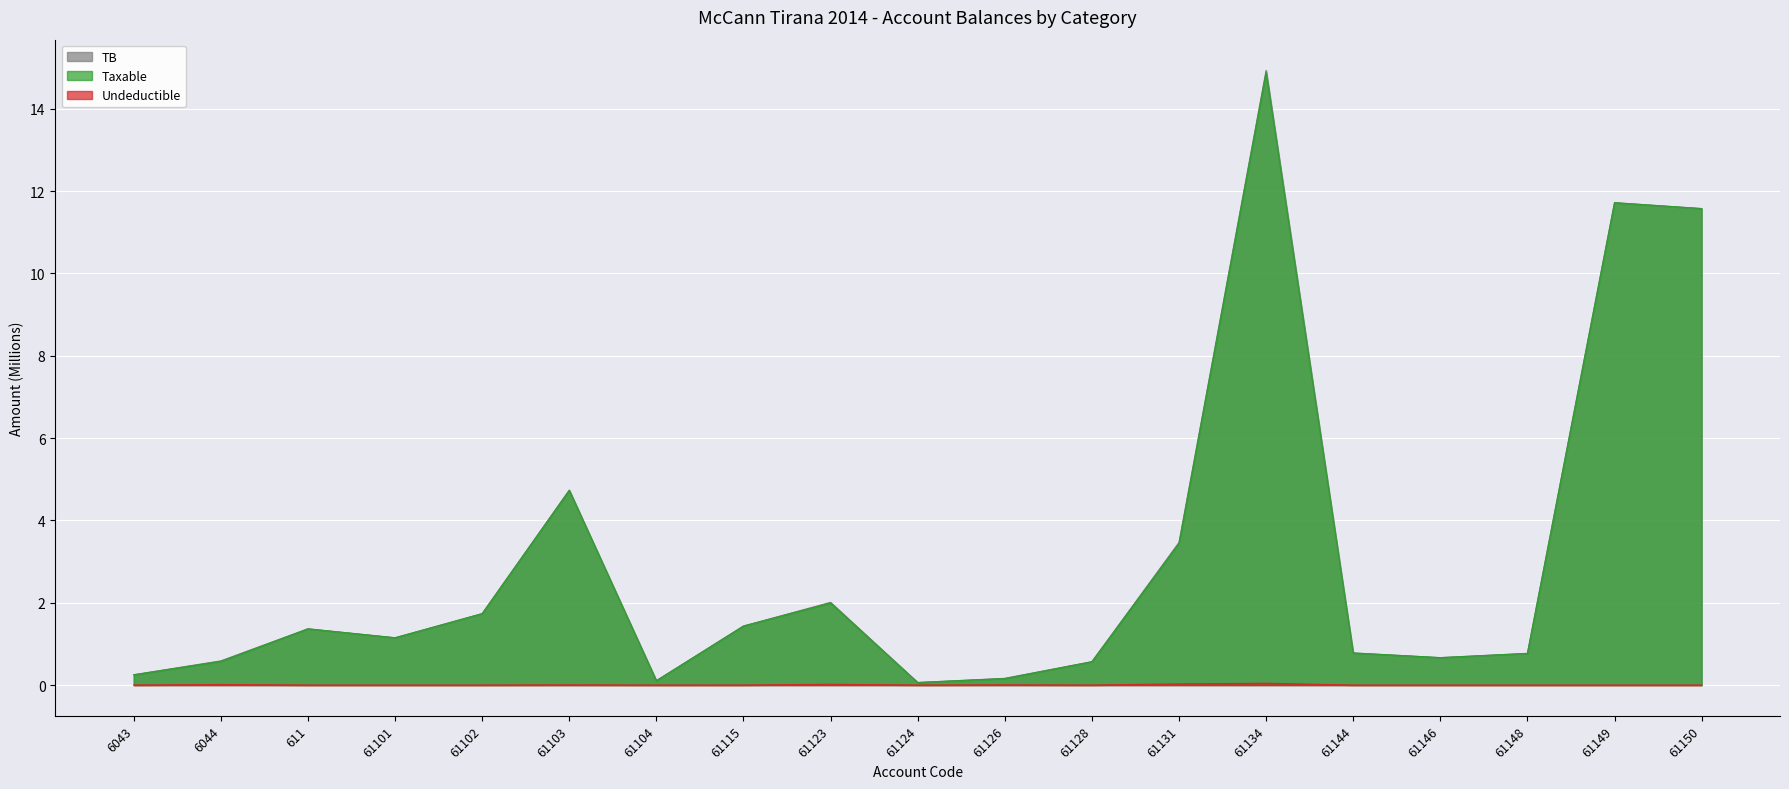

What are all the series names shown in the legend?

TB, Taxable, Undeductible